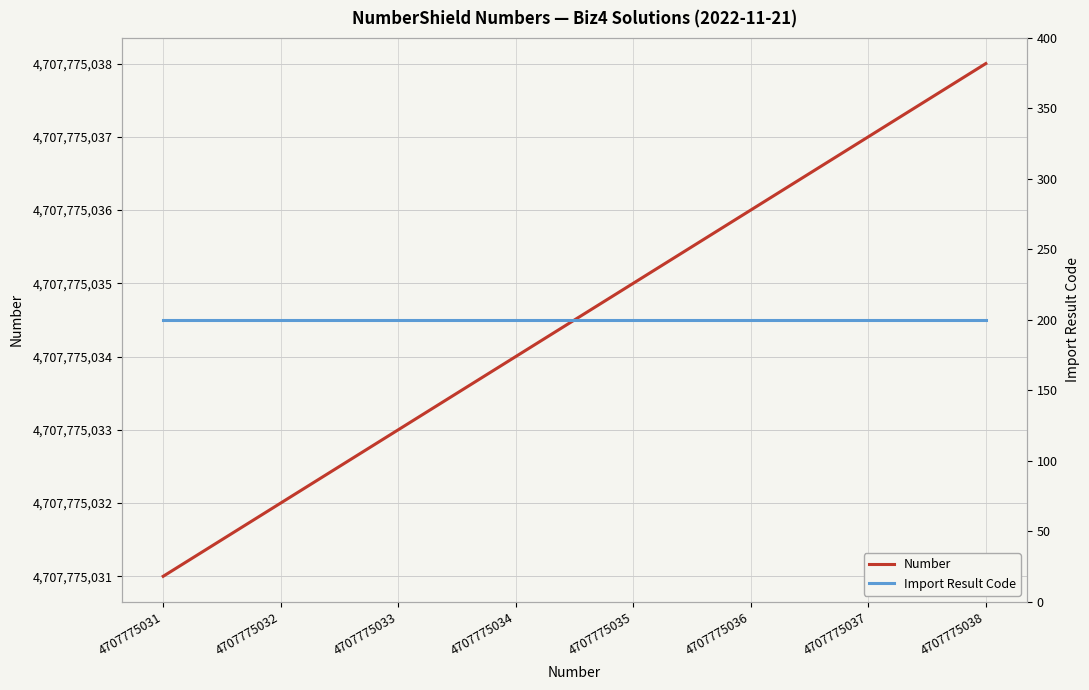

How many distinct data groups are displayed?

2